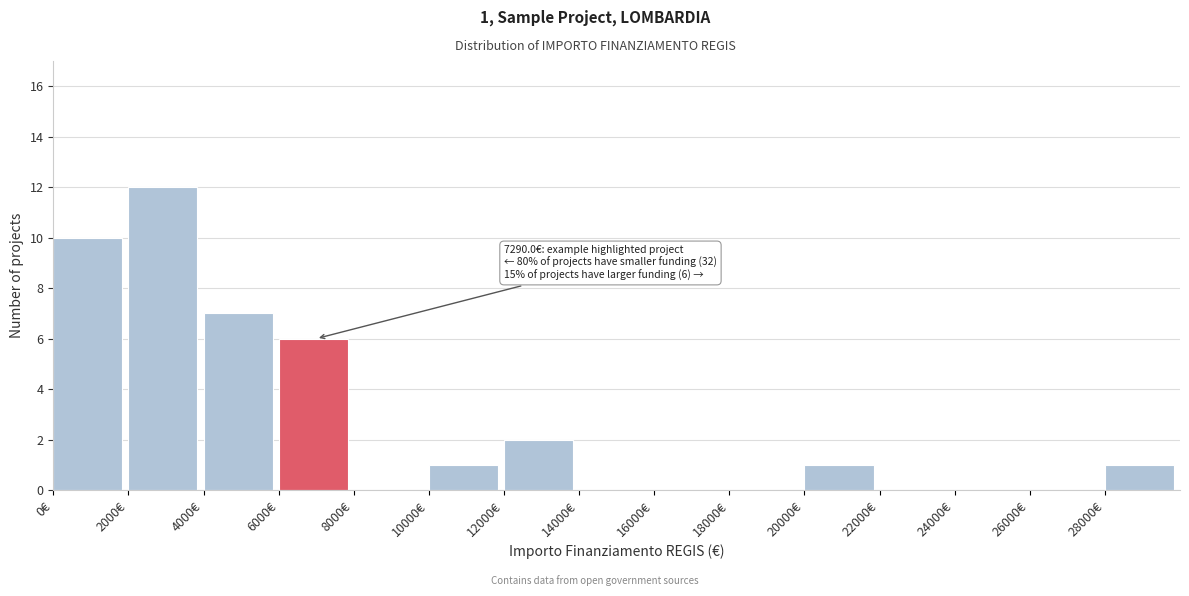

Over which range of the x-axis is the bar tallest?

2000 to 4000